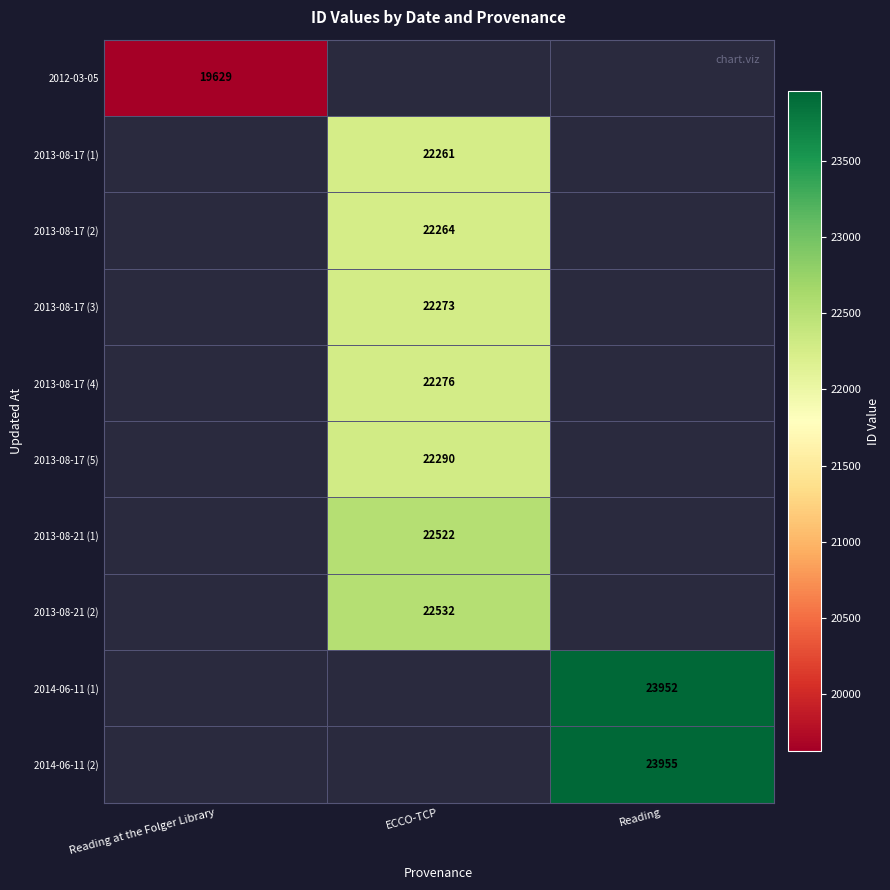

The value of 2013-08-17 (3) at ECCO-TCP is 5222. True or false?

False